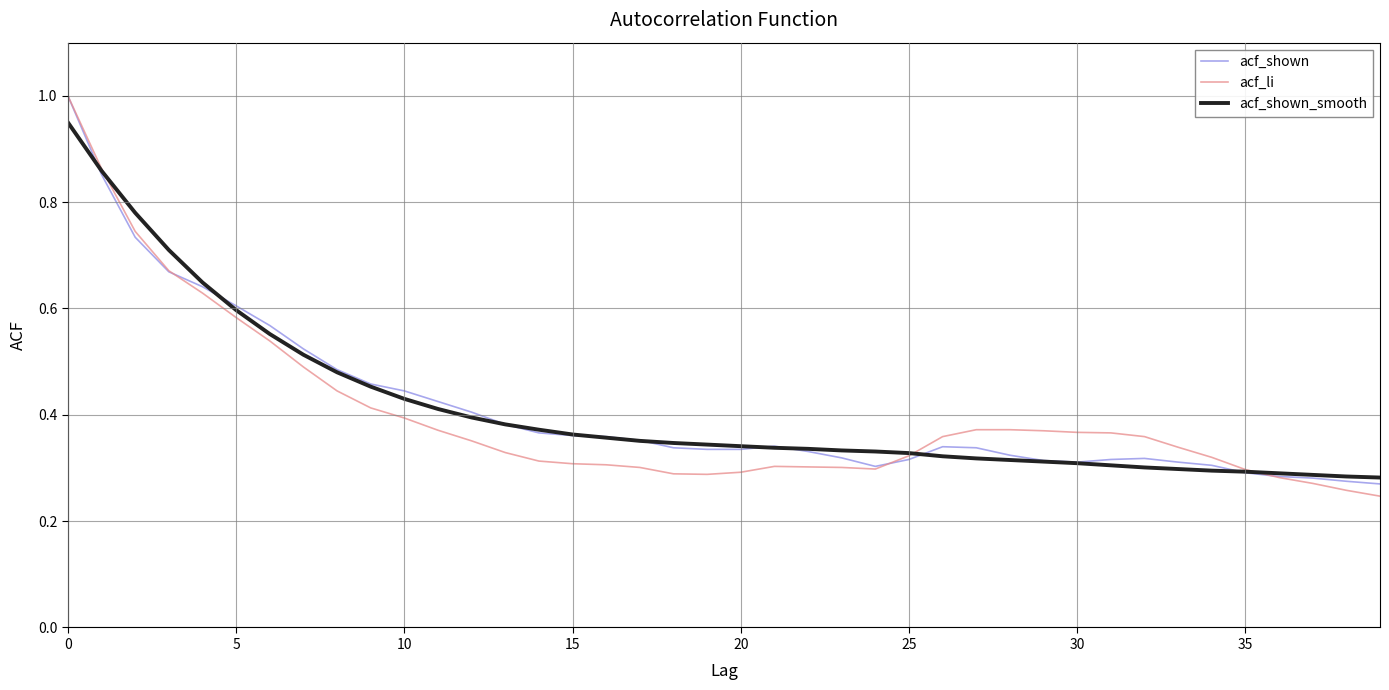

What is the greatest value displayed?

1.0